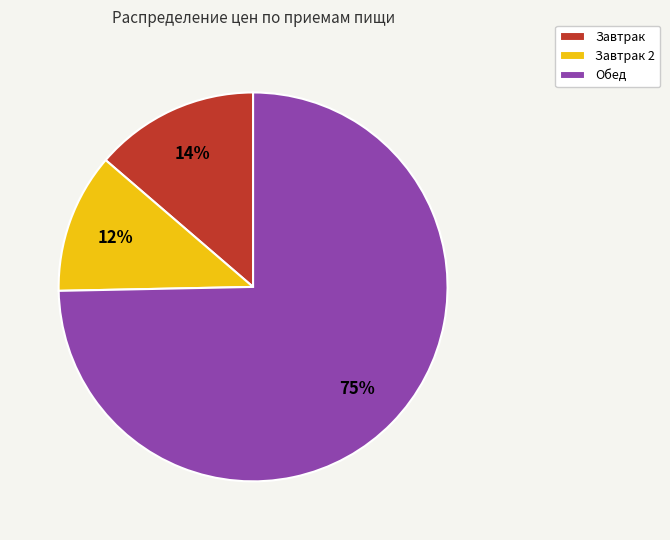

Combined, do Завтрак 2 and Обед account for over 50%?

Yes